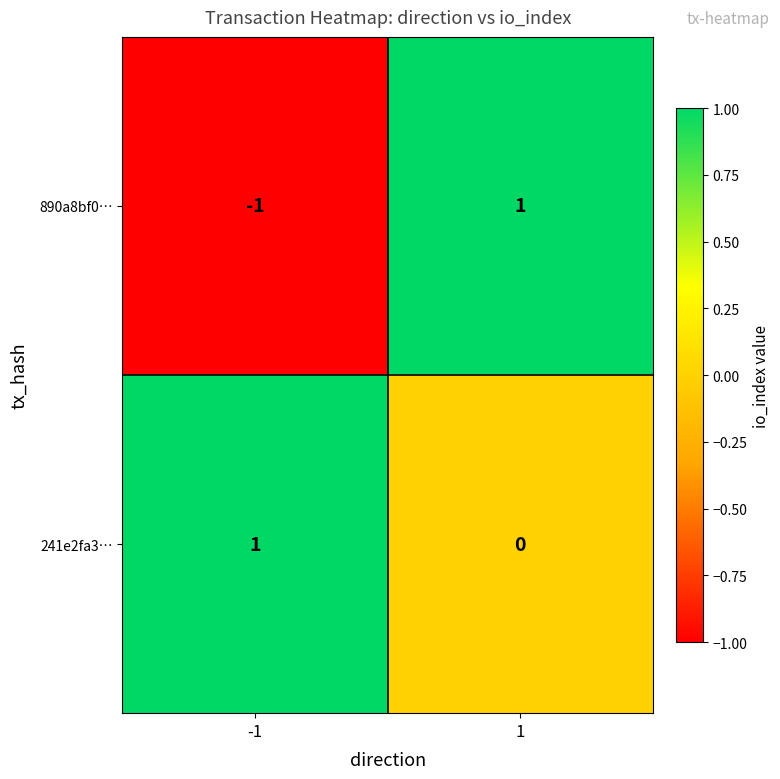

Is the value of 890a8bf0… at 1 greater than the value of 241e2fa3… at 1?

Yes